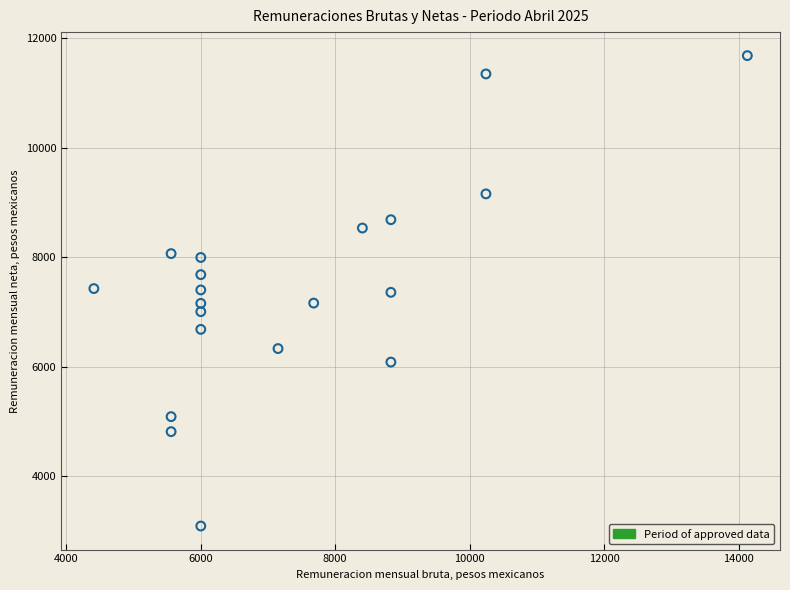

What is the range of X values (max minus min)?

9712.1